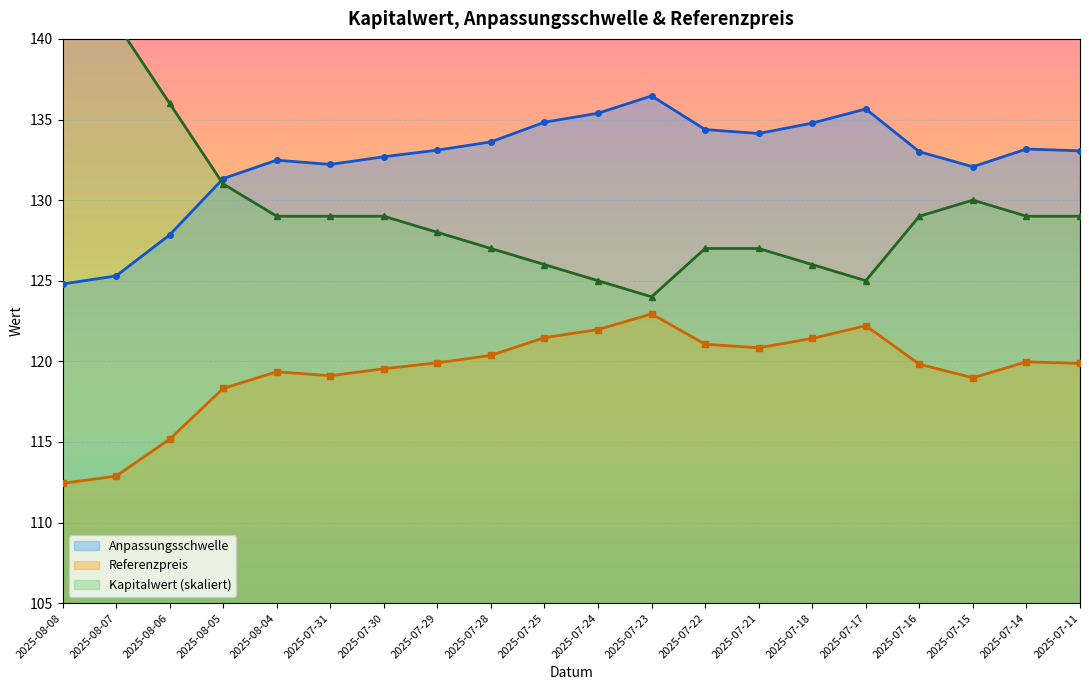

Where is the first local maximum for Kapitalwert?

2025-07-15